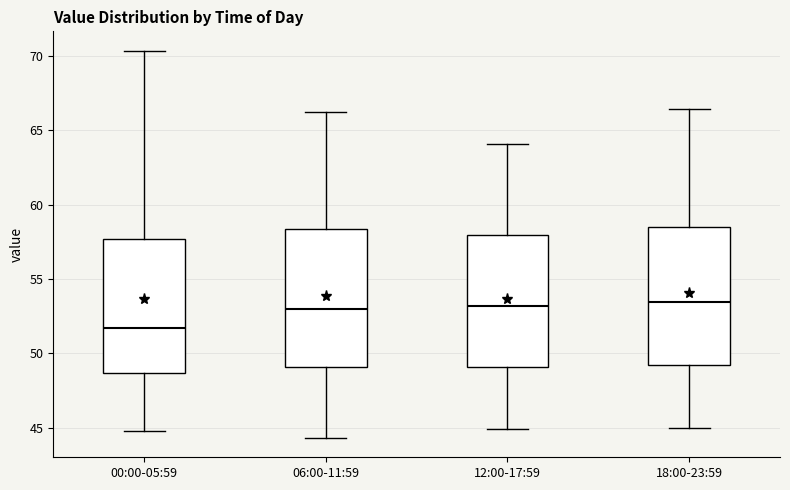

Which box has the lowest median line?

00:00-05:59